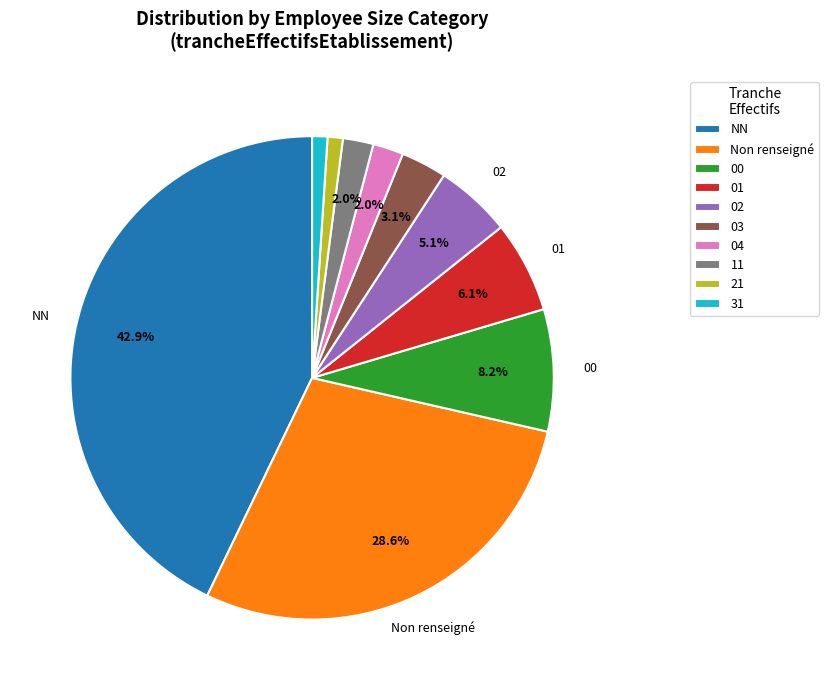

Is 11 the majority of the pie?

No